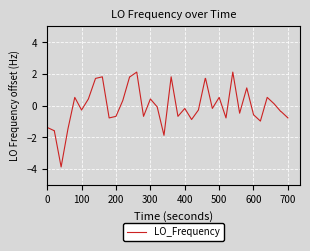

Reading right to left, what are all the values shown in this chart?

-0.8	-0.4	-0.4	0.1	0.5	-1.0	-0.6	1.1	-0.5	2.1	-0.8	0.5	-0.2	1.7	1.7	-0.3	-0.9	-0.2	-0.7	1.8	-1.9	-0.1	0.4	-0.7	2.1	1.8	1.8	0.3	-0.7	-0.8	1.8	1.7	0.4	-0.3	0.5	-1.5	-3.9	-1.6	-1.6	-1.4